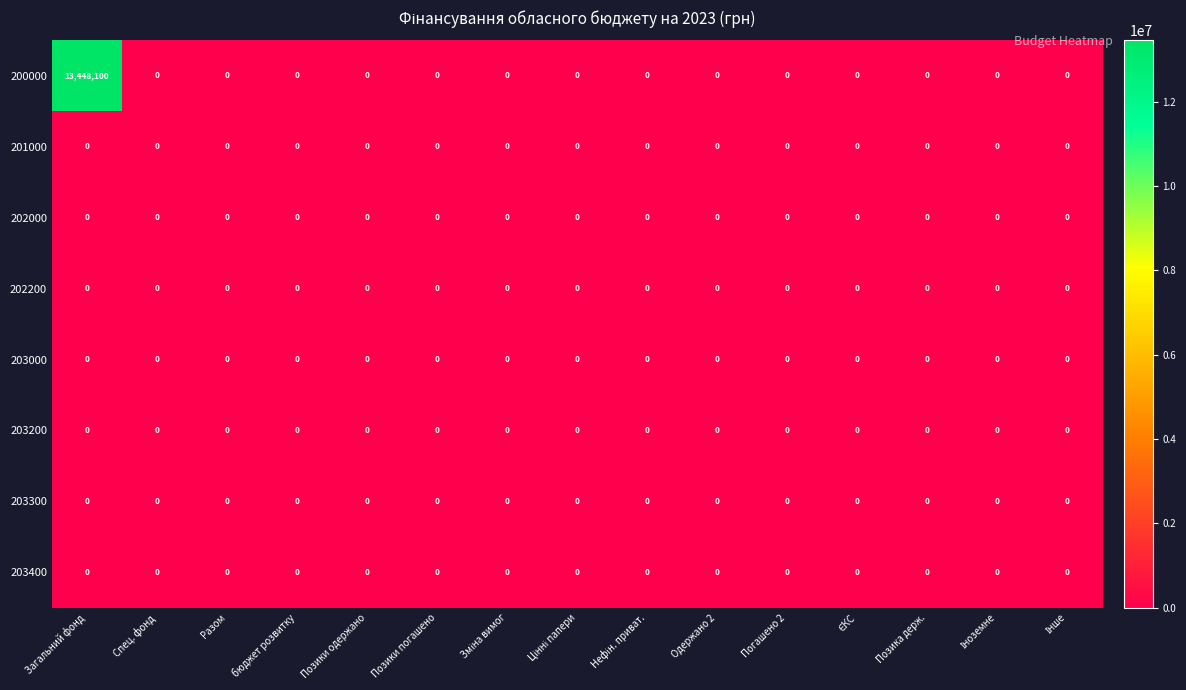

The value of 203000 at Погашено 2 is 0. True or false?

True